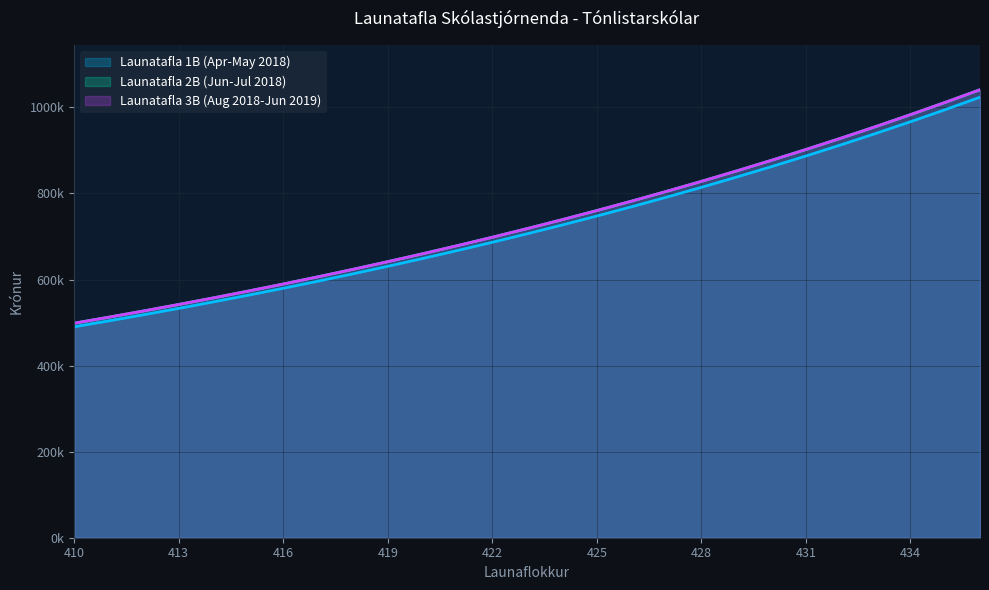

What is the total value across all series at 427?

2400717